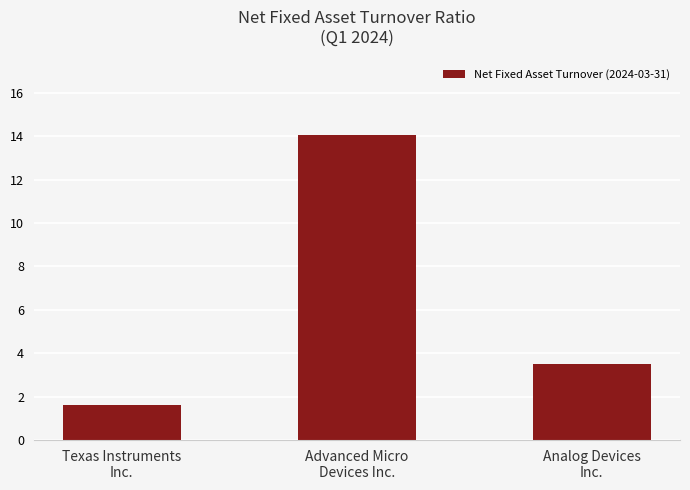

What value does the data have at Advanced Micro
Devices Inc.?

14.0